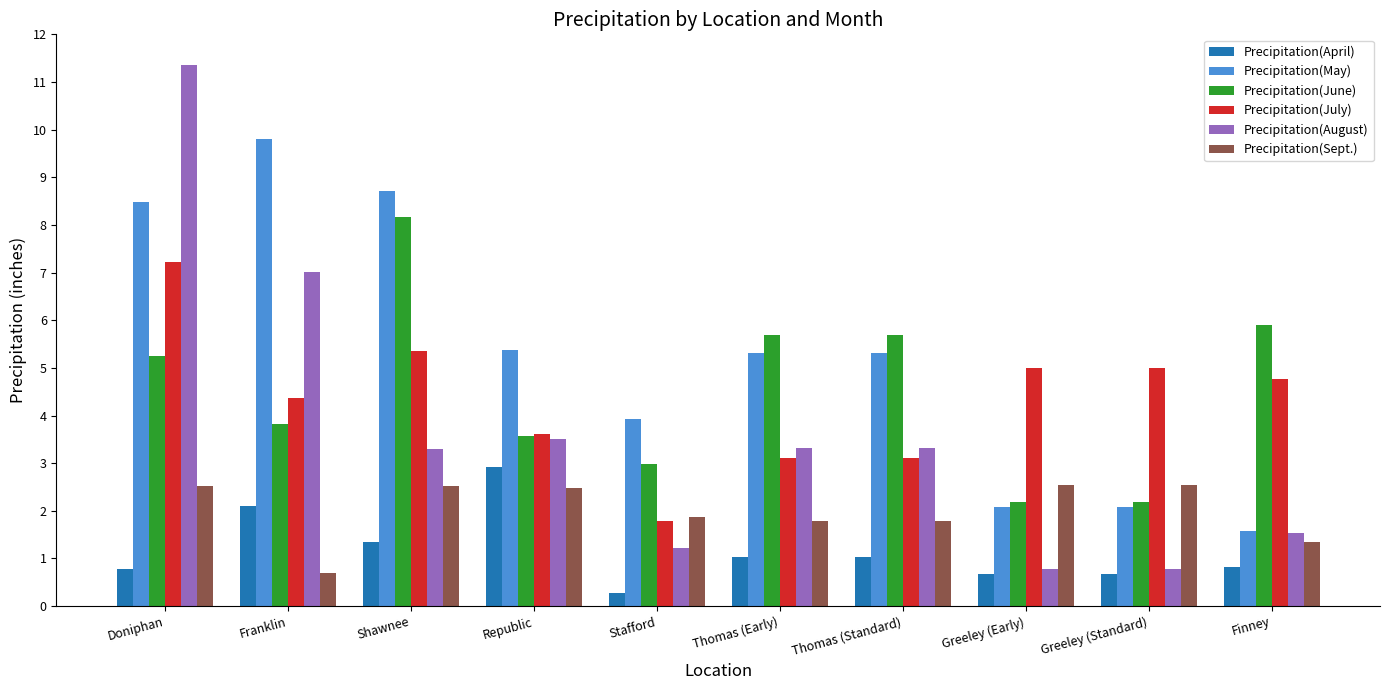

Which series has the largest total across all categories?

Precipitation(May)